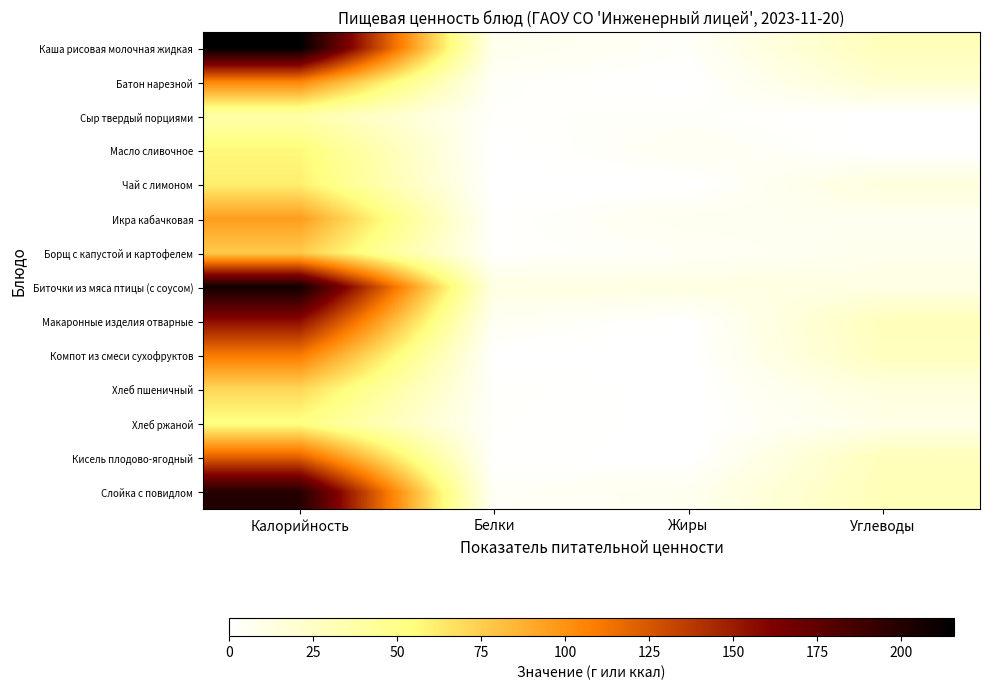

Rank the series at Жиры from highest to lowest value.

Биточки из мяса птицы (с соусом), Икра кабачковая, Слойка с повидлом, Масло сливочное, Борщ с капустой и картофелем, Каша рисовая молочная жидкая, Сыр твердый порциями, Макаронные изделия отварные, Хлеб ржаной, Хлеб пшеничный, Батон нарезной, Чай с лимоном, Компот из смеси сухофруктов, Кисель плодово-ягодный